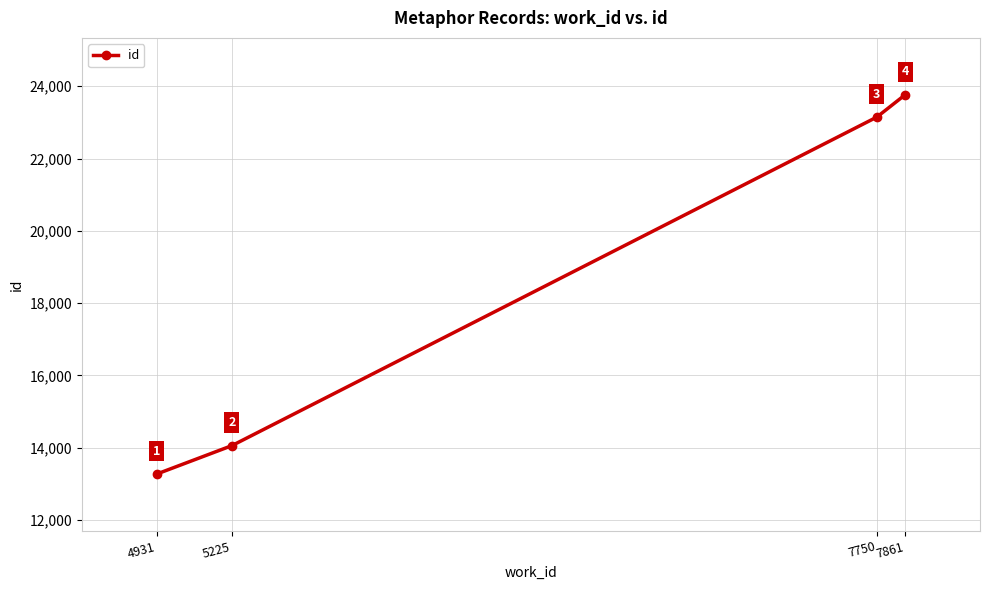

True or false: the data has more than 2 interior local peaks.

False